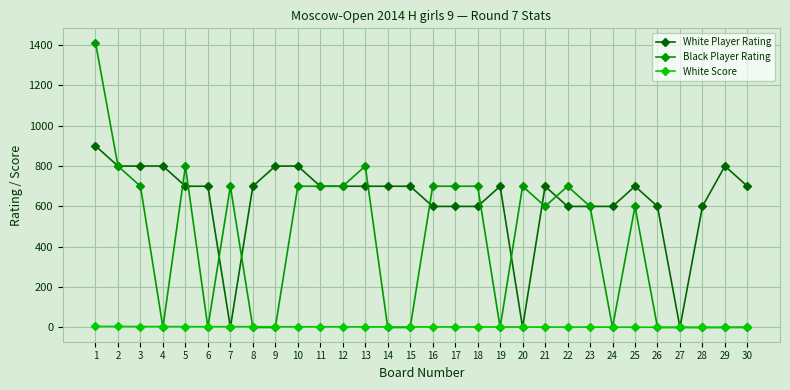

True or false: Black Player Rating has more than 0 points higher than both neighbors.

True